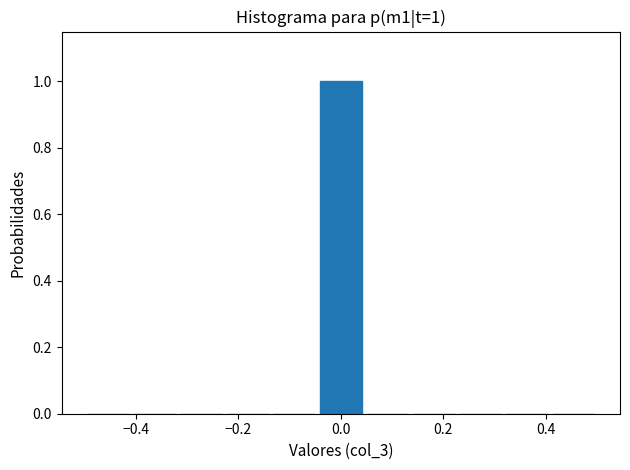

Over which range of the x-axis is the bar tallest?

-0.04 to 0.04